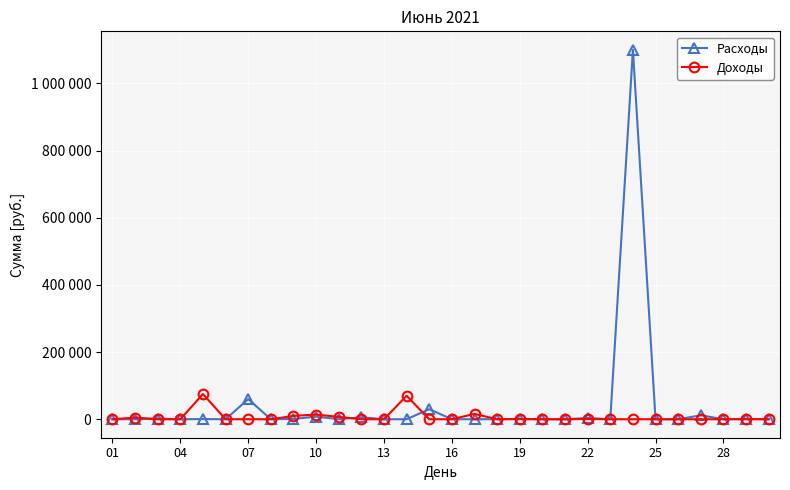

Does the chart have visible grid lines?

Yes